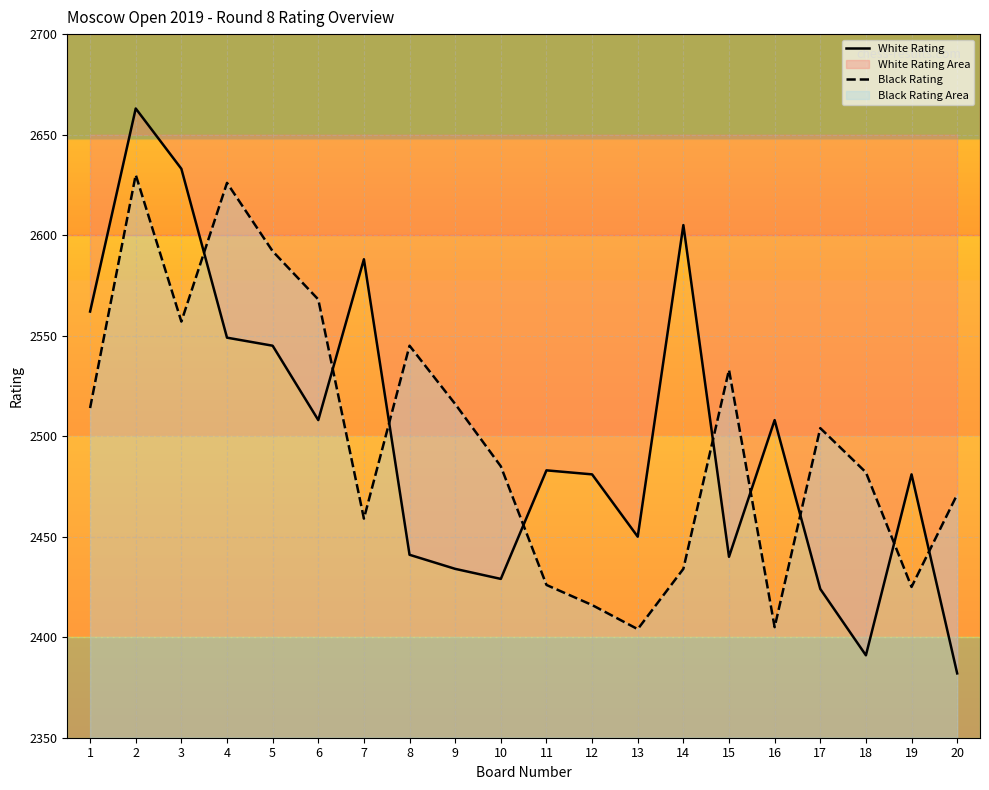

The value of White Rating at 3 is 2633. True or false?

True